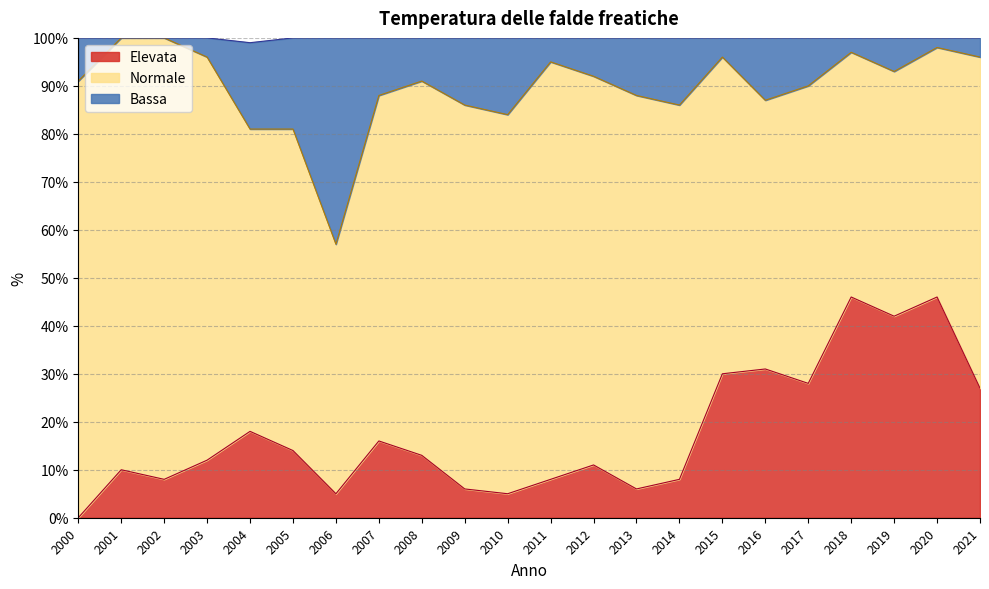

At which label does Elevata reach its minimum?

2000